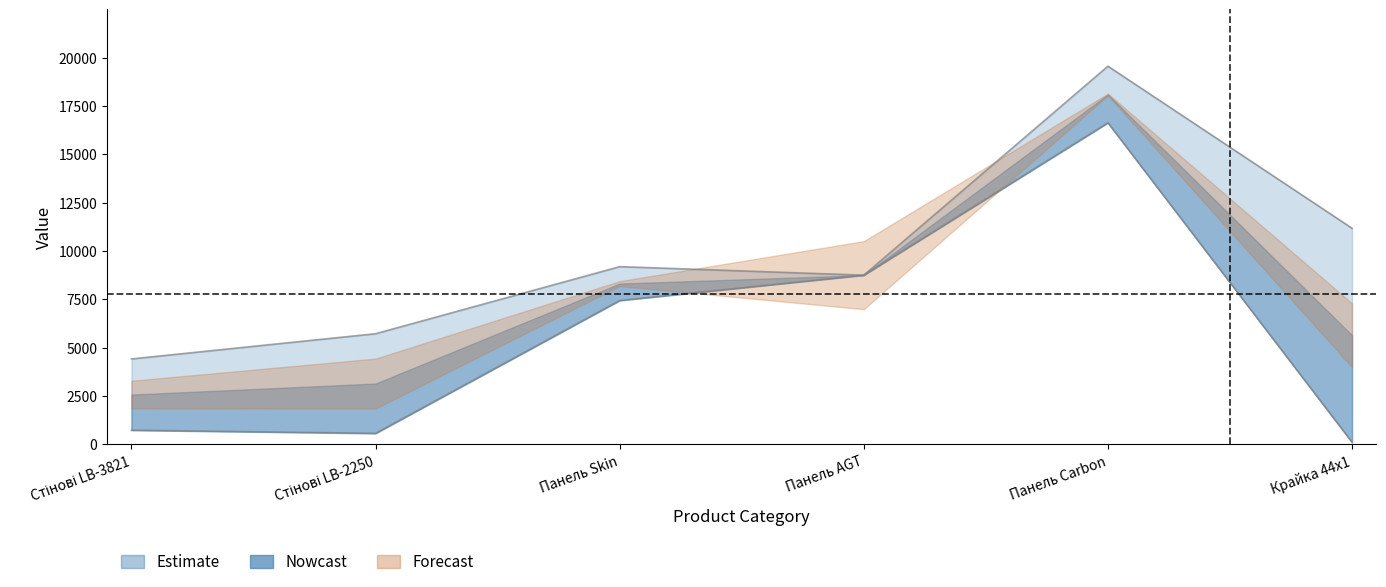

Does the chart have visible grid lines?

No